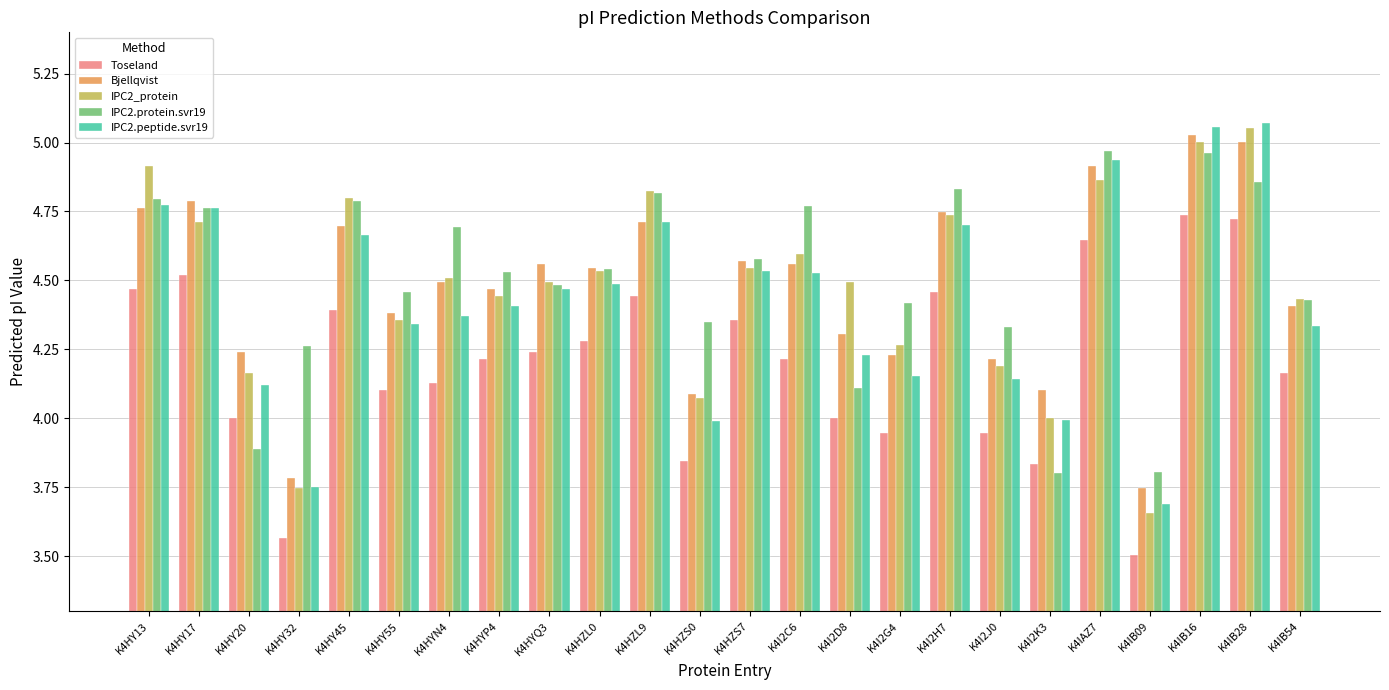

What is the label of the 11th bar from the right?

K4I2C6